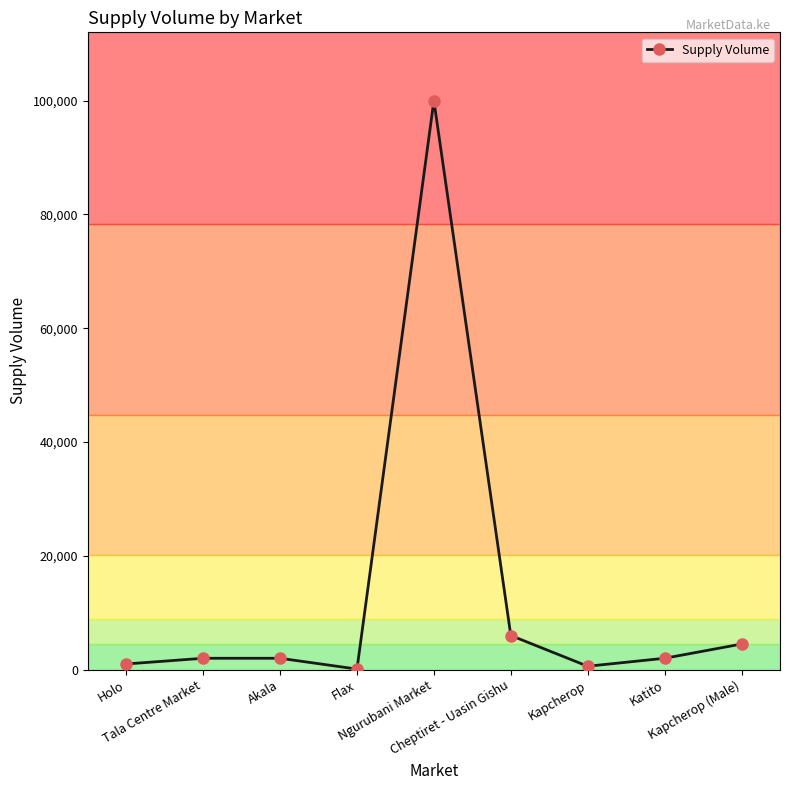

What is the maximum value shown in the chart?

100000